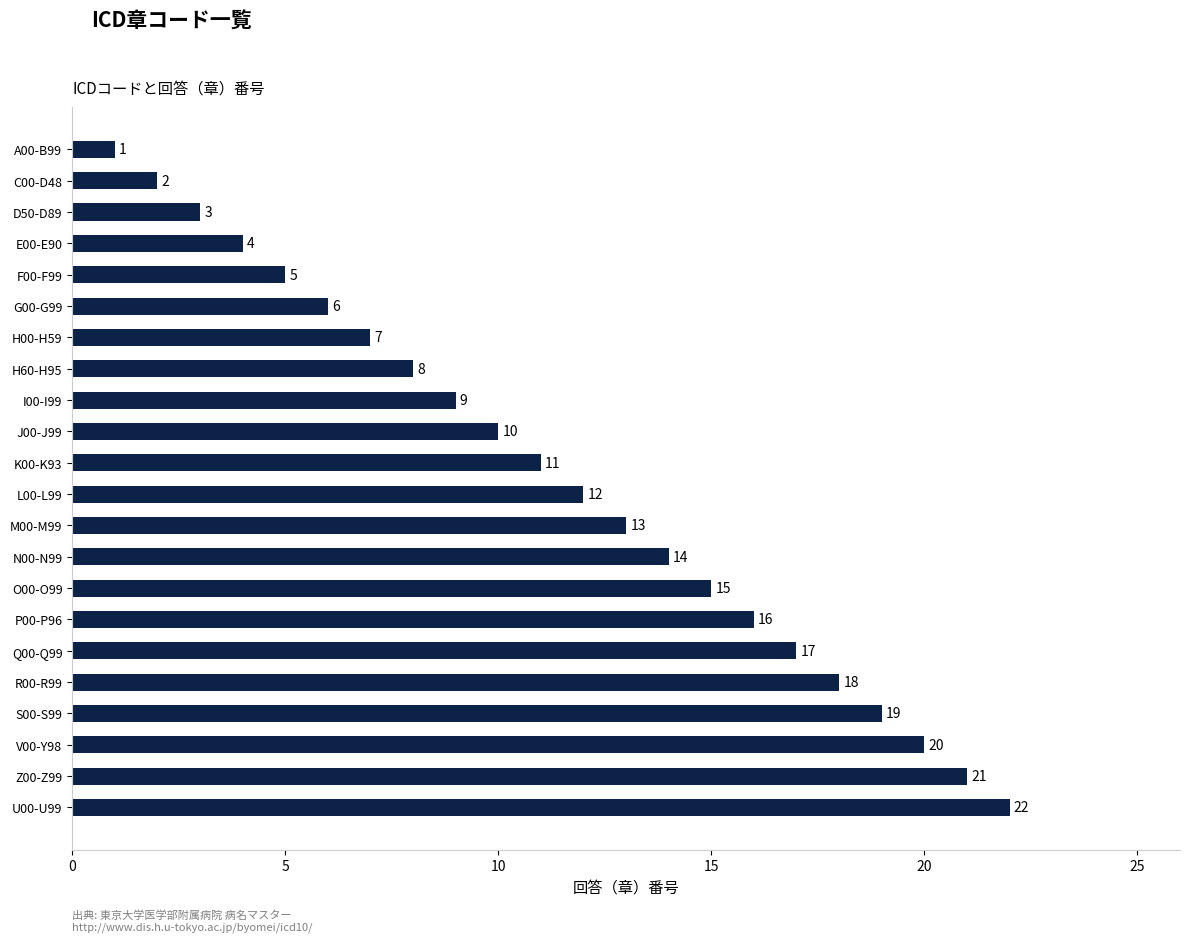

What is the sum of all values?

253